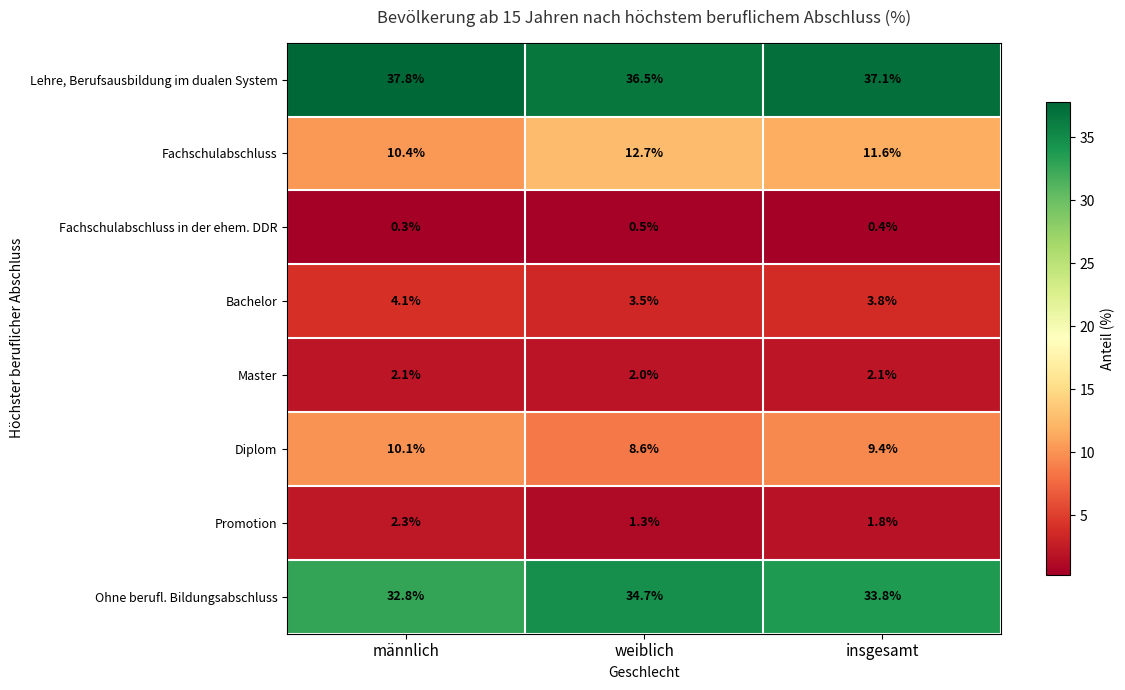

How many data points does each series have?

3